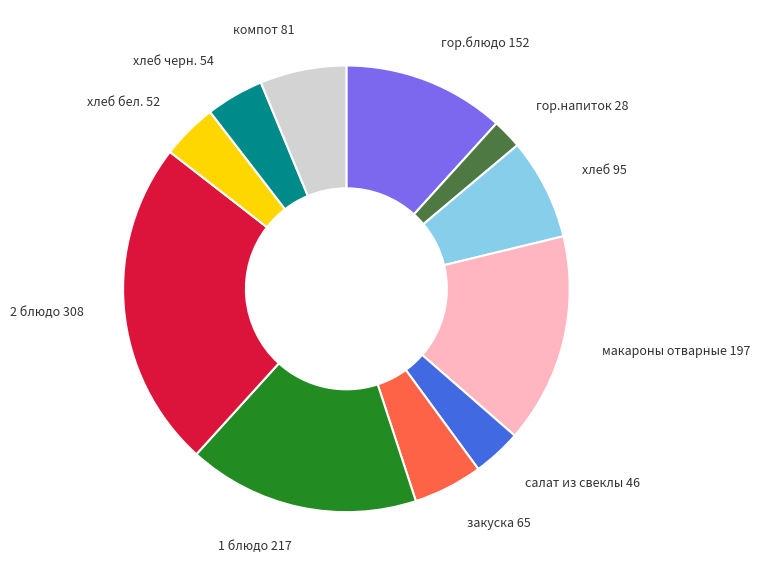

Does any single category account for the majority?

No